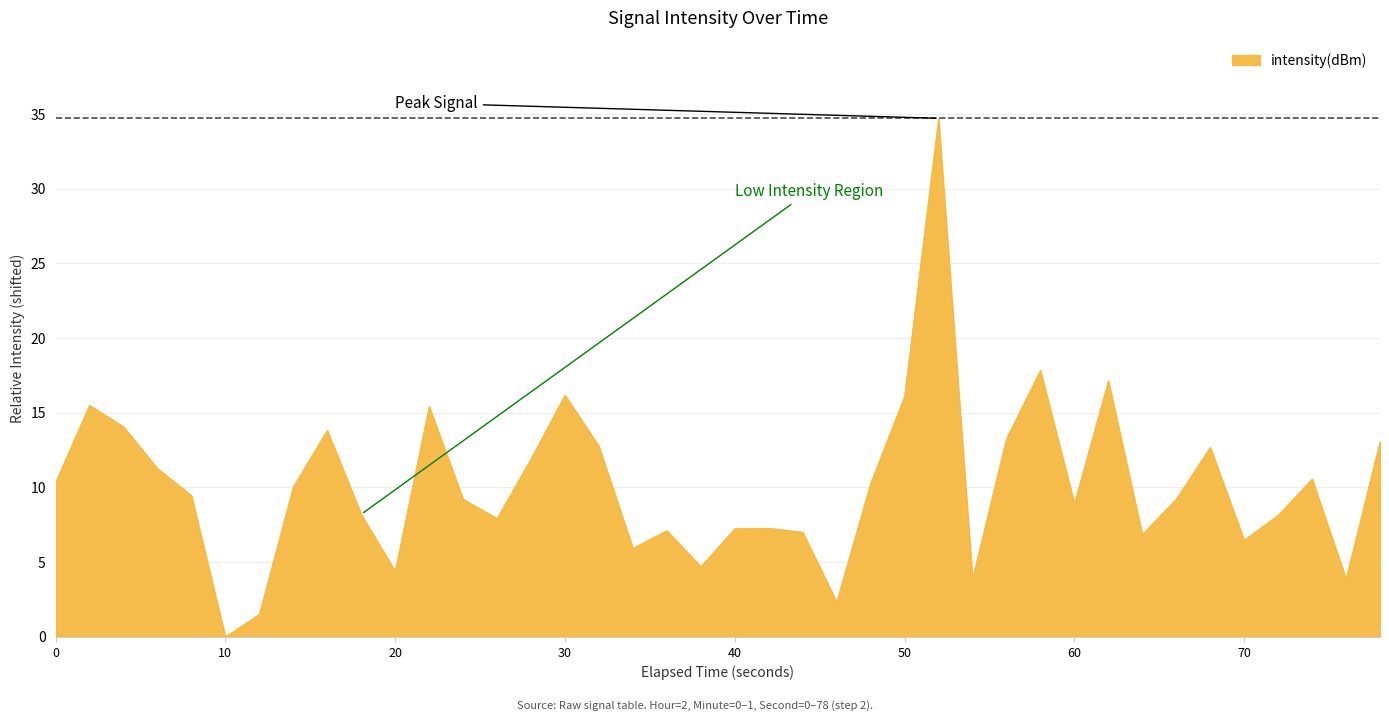

What is the greatest value displayed?

34.7